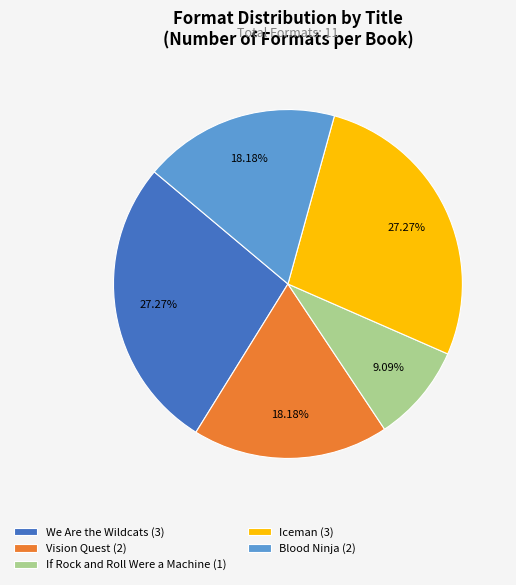

Is If Rock and Roll Were a Machine (1) the majority of the pie?

No